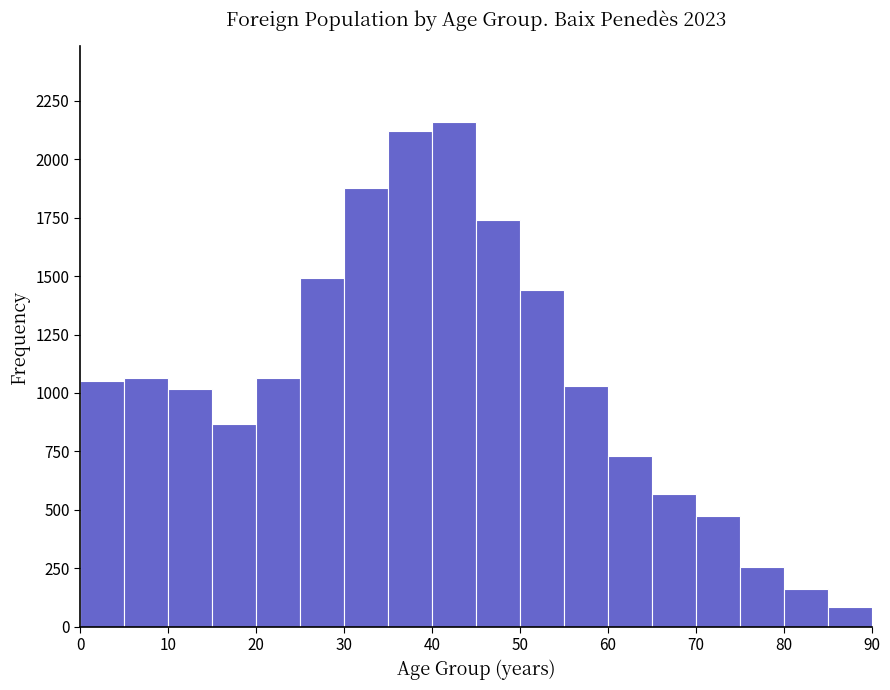

What is the height of the bar covering 50 to 55 on the x-axis? The values are not printed on the chart, so give them approximately, as read against the axis.

1450